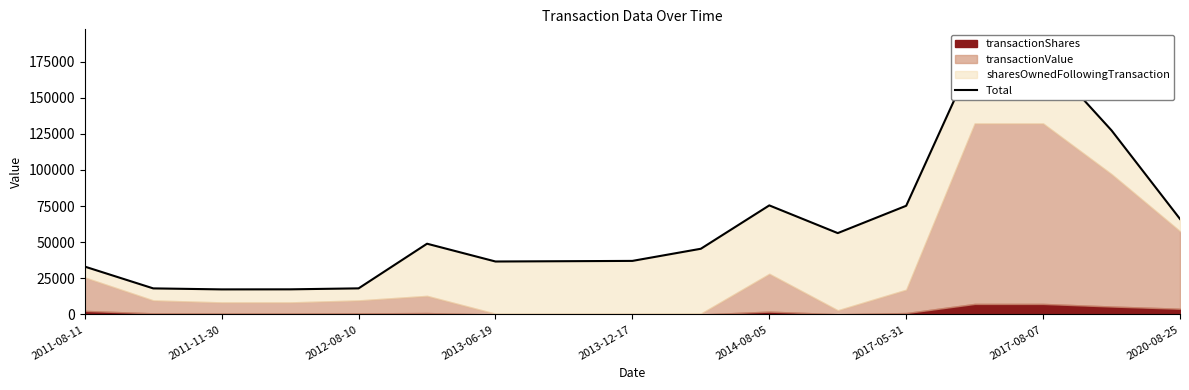

The chart shows a value of 127363 at 15. True or false?

True